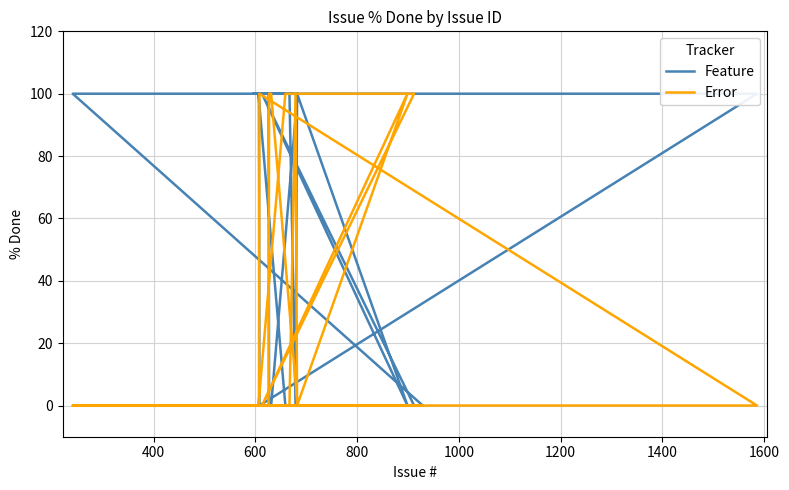

How many interior local valleys does the Error series have?

2